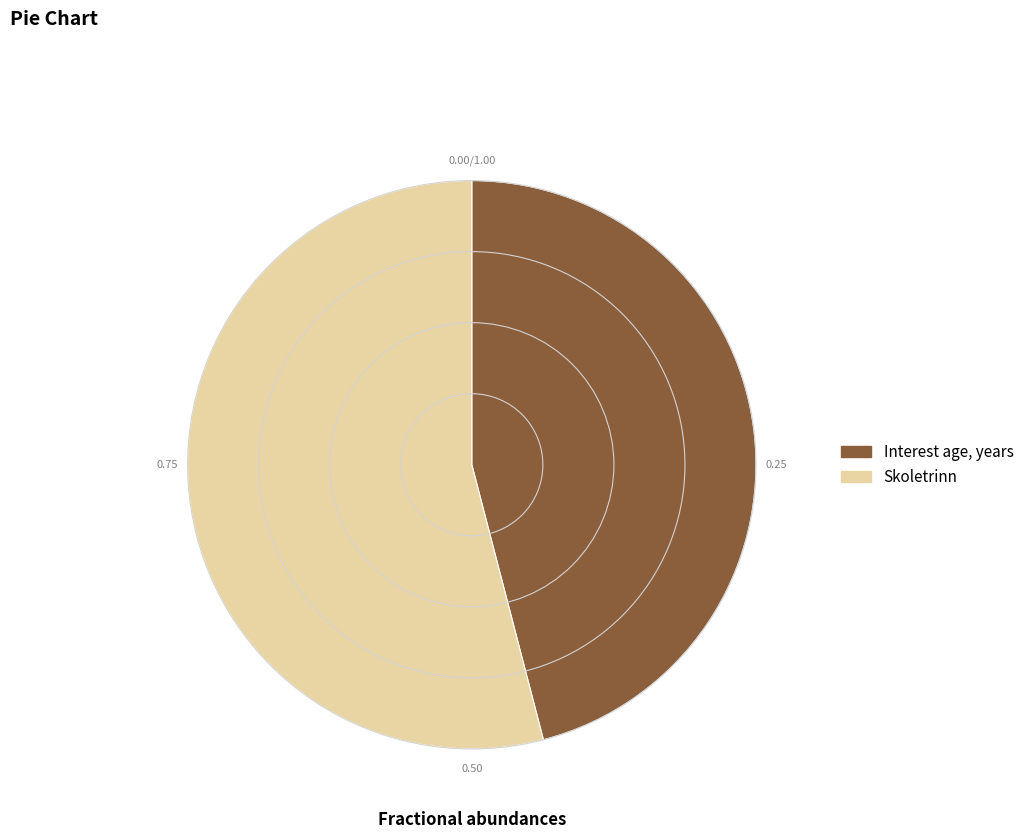

What is the majority slice?

Skoletrinn